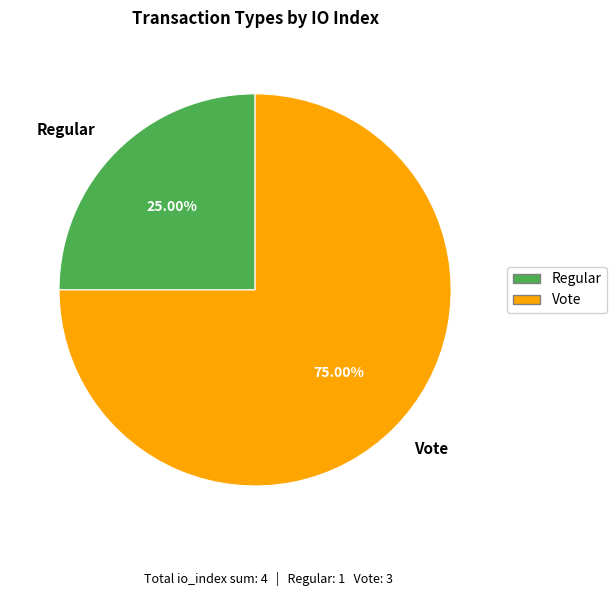

Is there any slice that represents more than half of the pie?

Yes